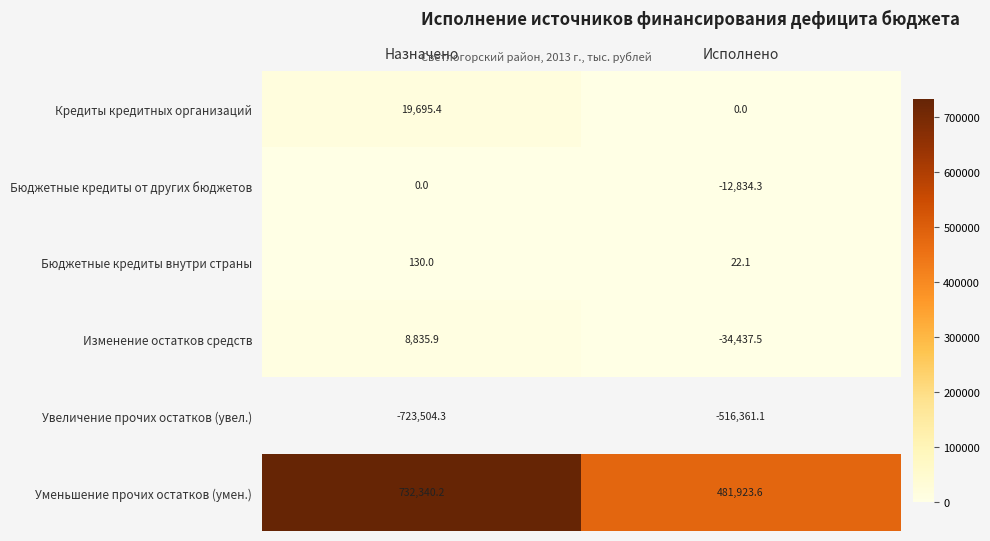

Between Назначено and Исполнено, which is larger?

Назначено